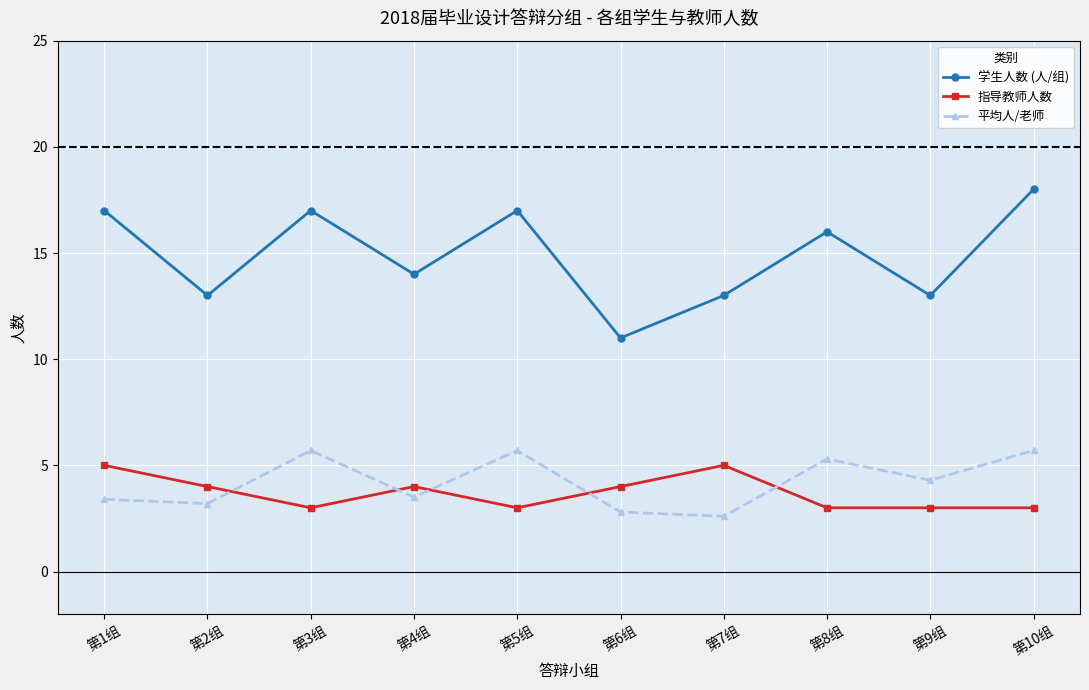

True or false: 平均人/老师 has more than 1 points higher than both neighbors.

True